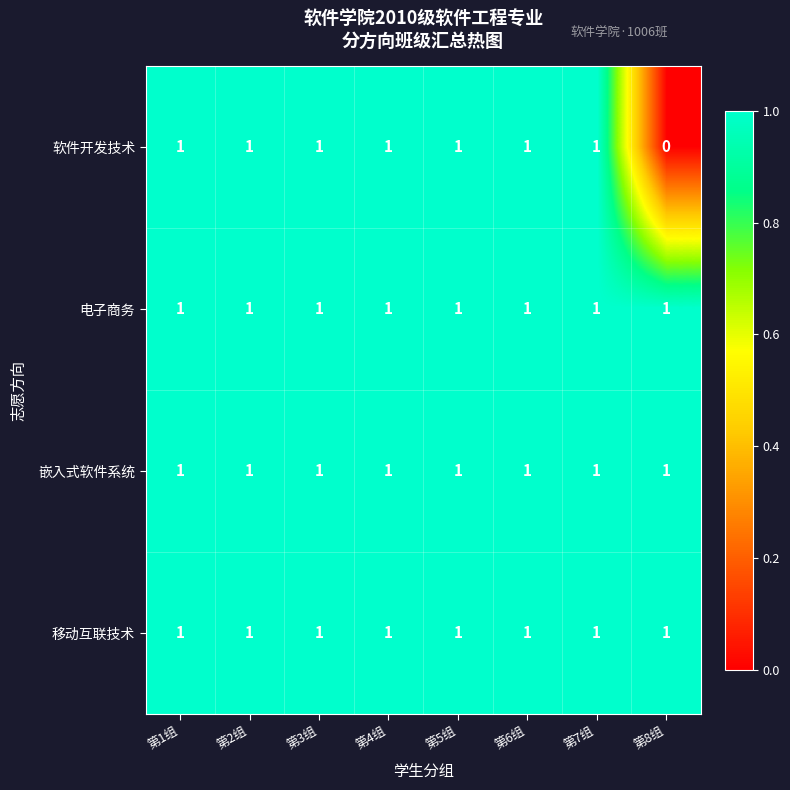

Which series has the largest range (max minus min)?

软件开发技术